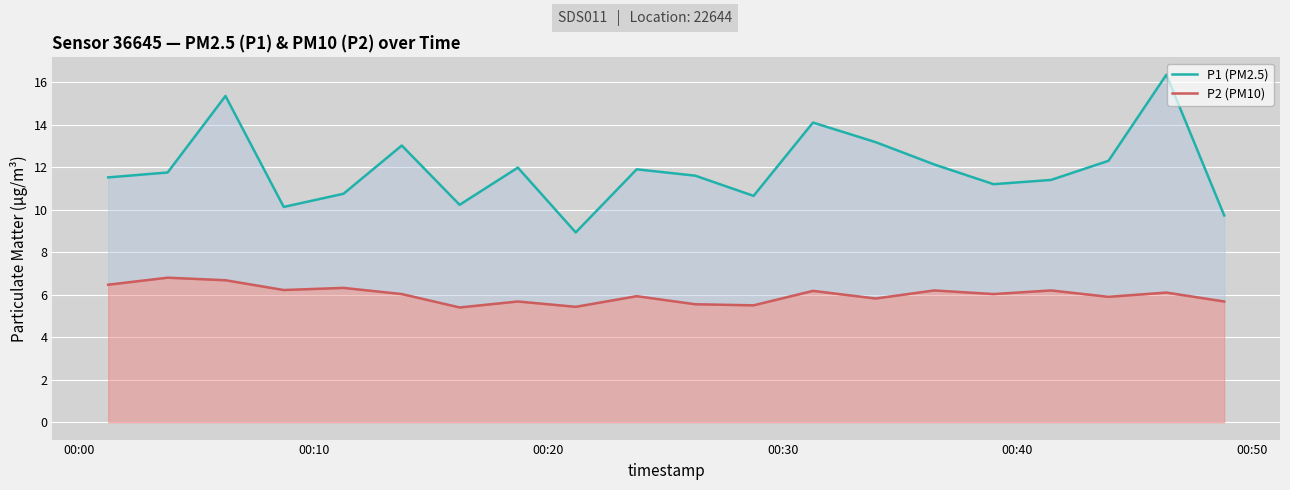

How many lines are shown in the chart?

2